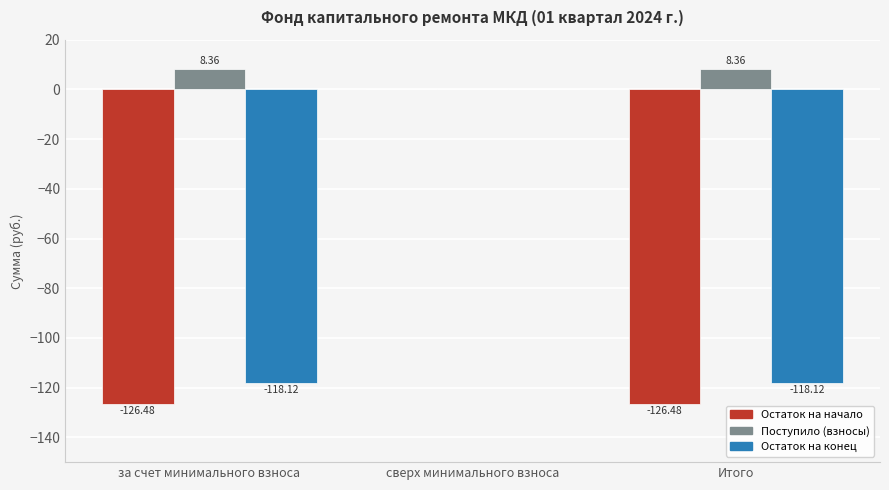

At which label is Поступило (взносы) closest to 4?

сверх минимального взноса